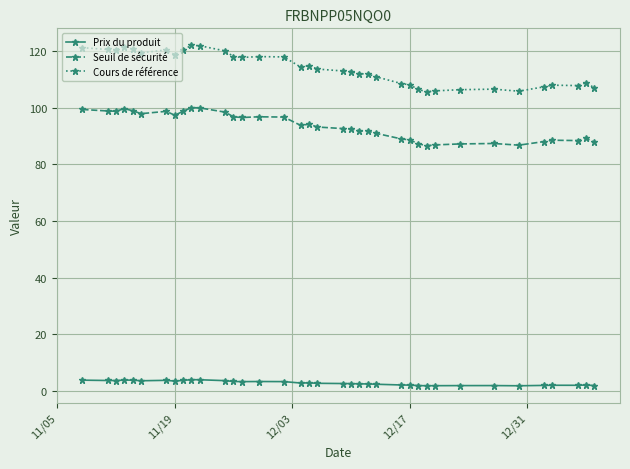

True or false: Prix du produit and Seuil de sécurité intersect in this chart.

False